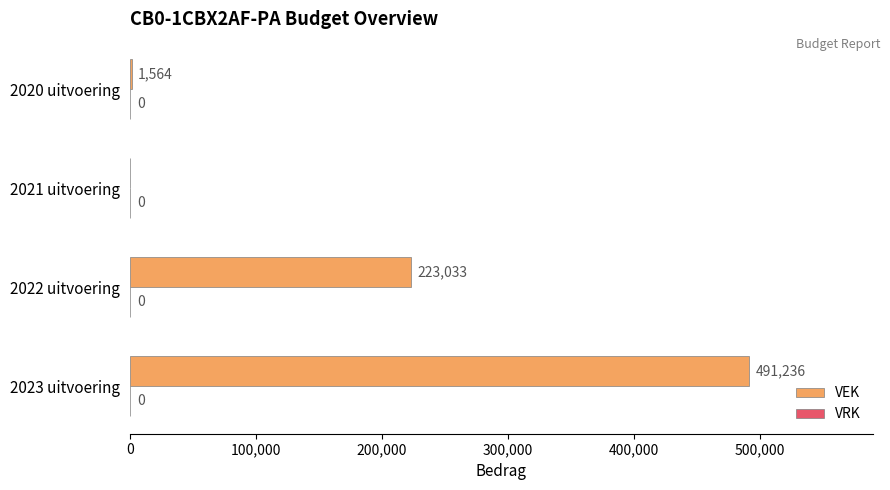

What is the sum of all values?

715833